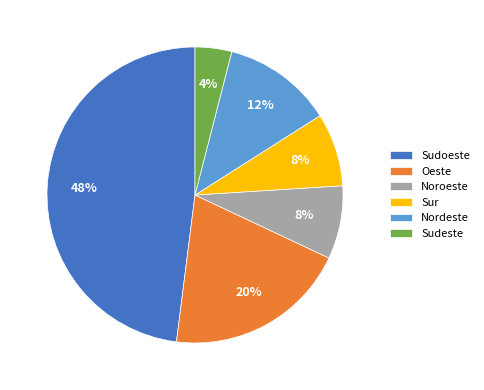

Approximately how many times larger is the value at Sur compared to Nordeste?

0.7